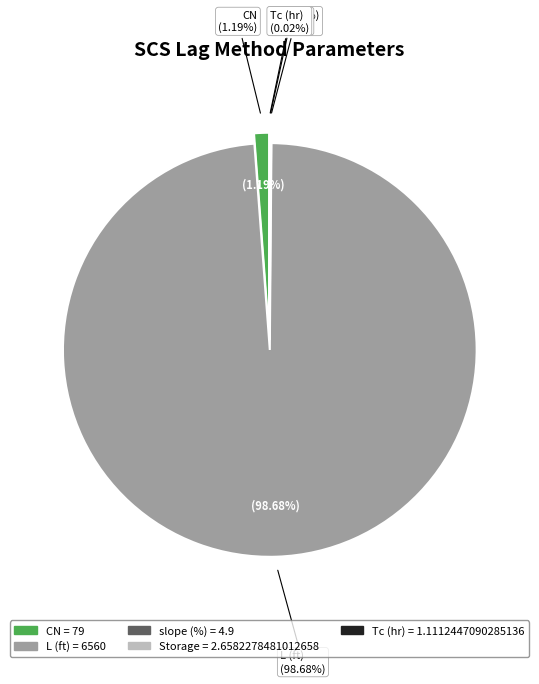

Combined, do Storage and Tc (hr) account for over 50%?

No